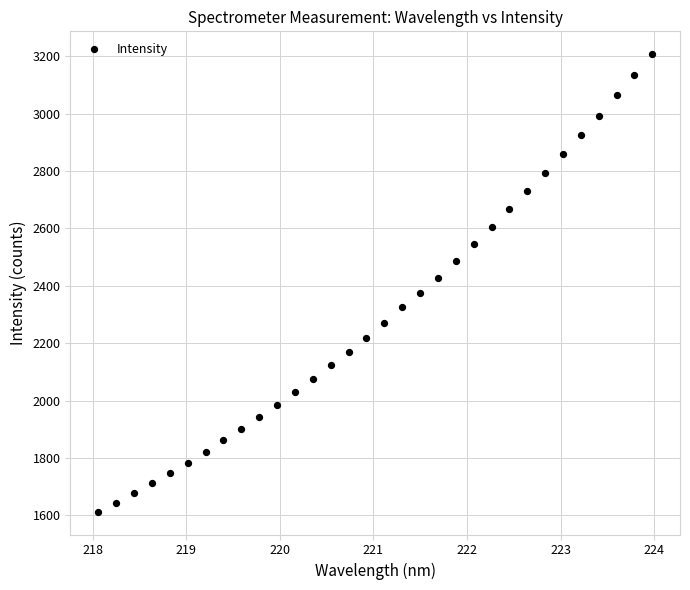

What is the range of Y values (max minus min)?

1594.4